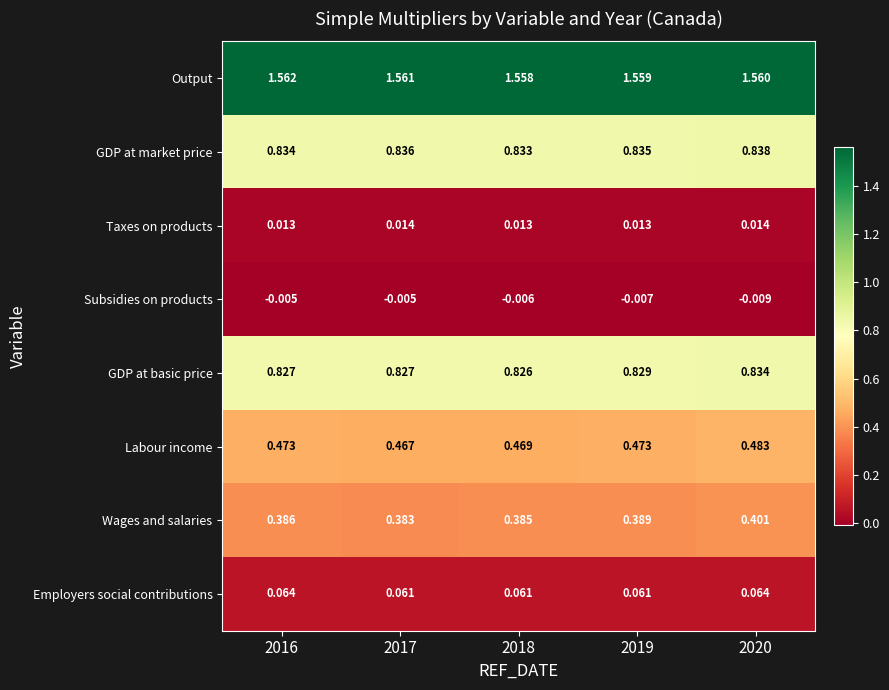

Rank the series at 2018 from highest to lowest value.

Output, GDP at market price, GDP at basic price, Labour income, Wages and salaries, Employers social contributions, Taxes on products, Subsidies on products